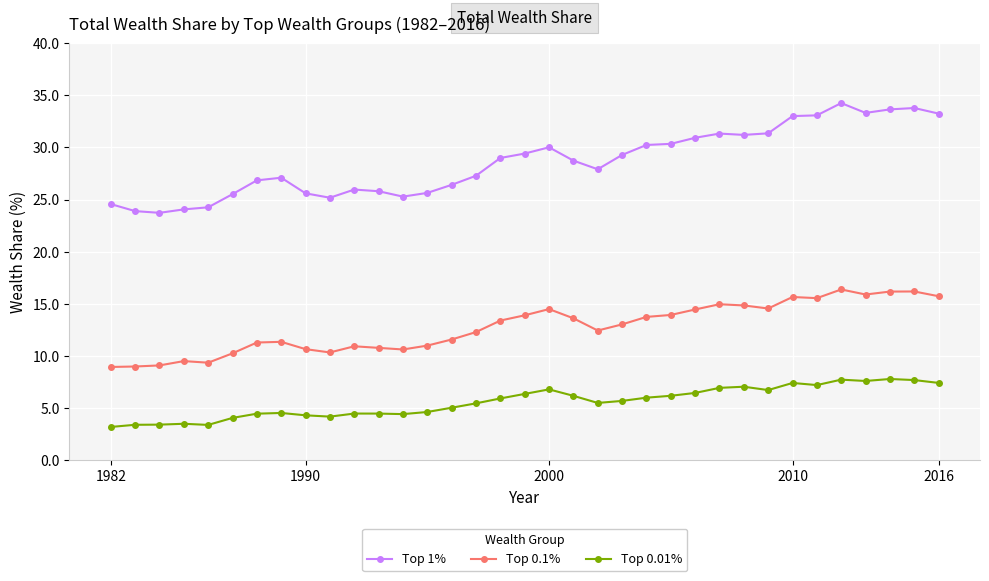

What is the value of the Top 0.01% point at the 12th from the left?

4.5